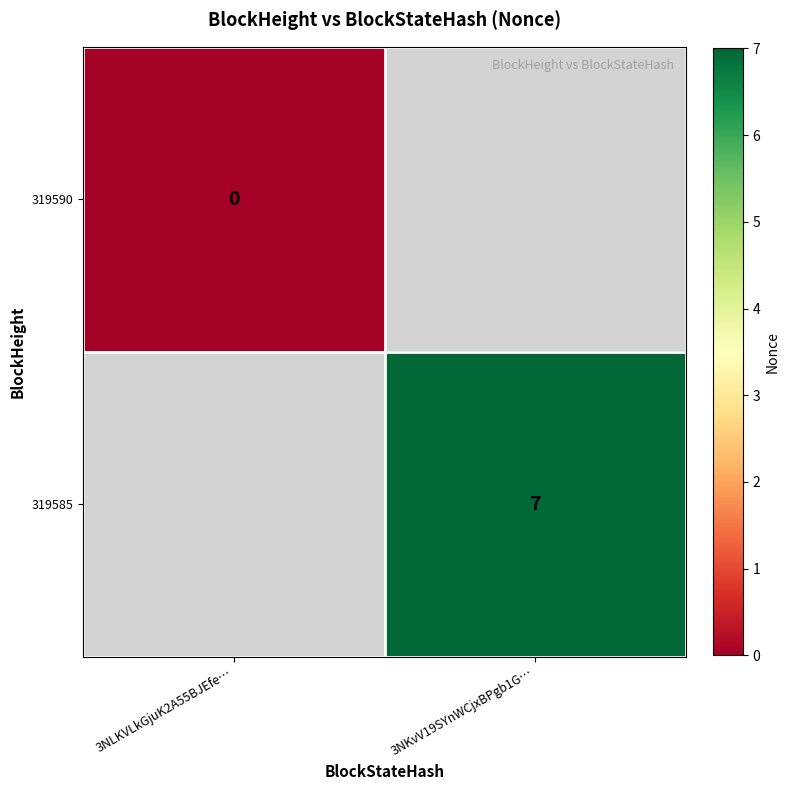

The value of 319585 at 3NKvV19SYnWCjxBPgb1G… is 9. True or false?

False